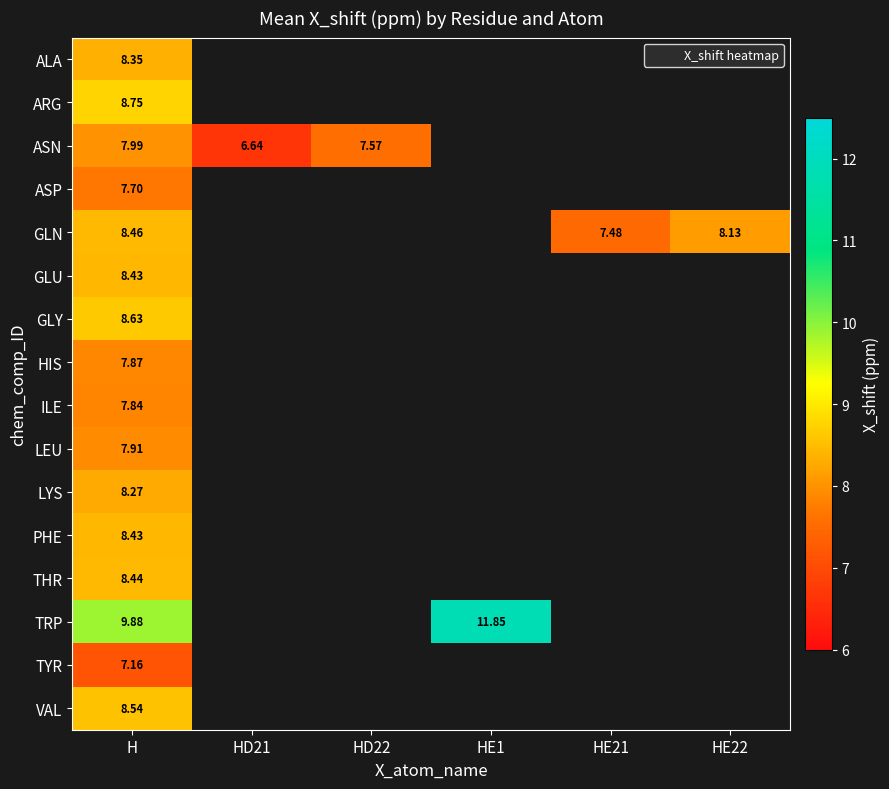

Which category has the lowest value across all series?

HD21